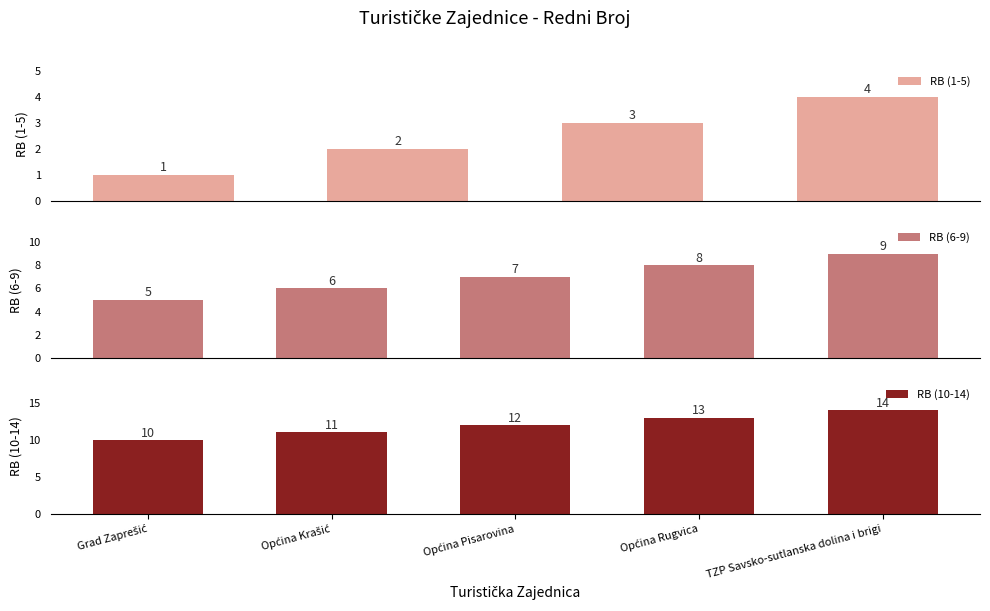

What is the difference between the maximum and minimum values in the RB (1-5) series?

3